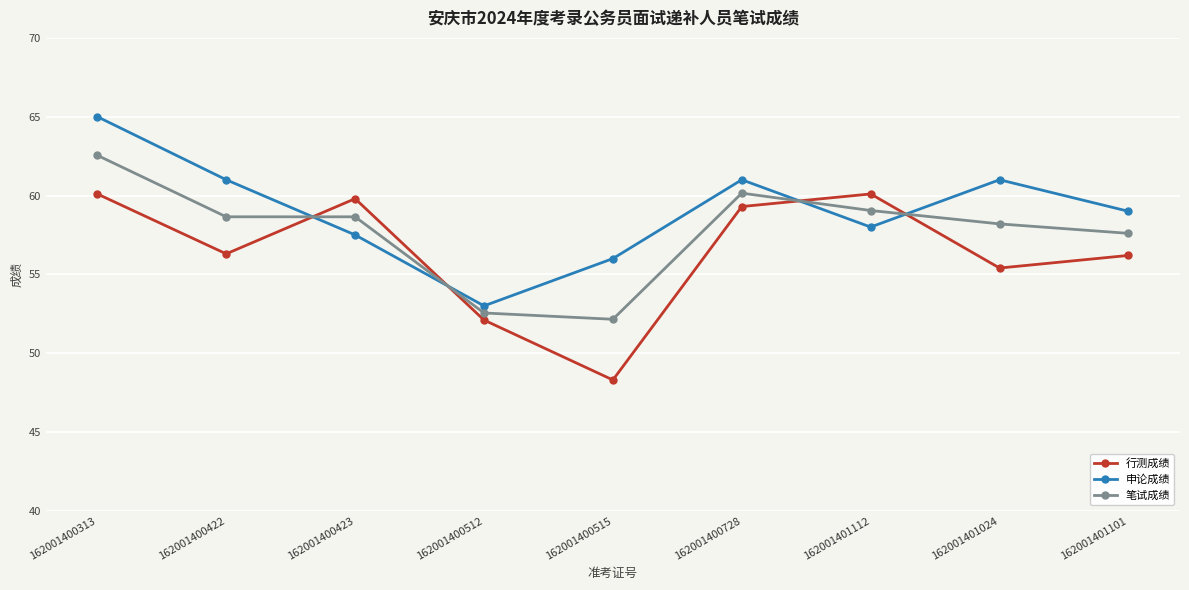

Which series changed the most between 162001400515 and 162001401101?

行测成绩